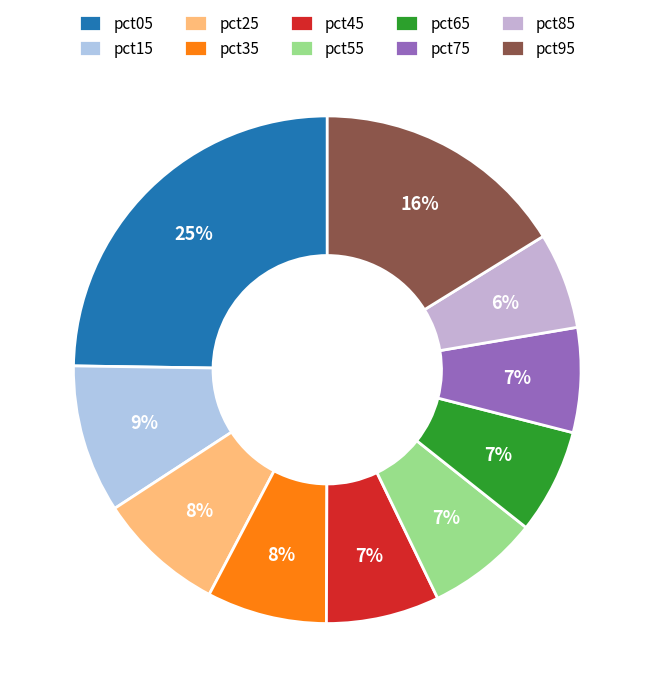

Count the number of slices in the pie.

10